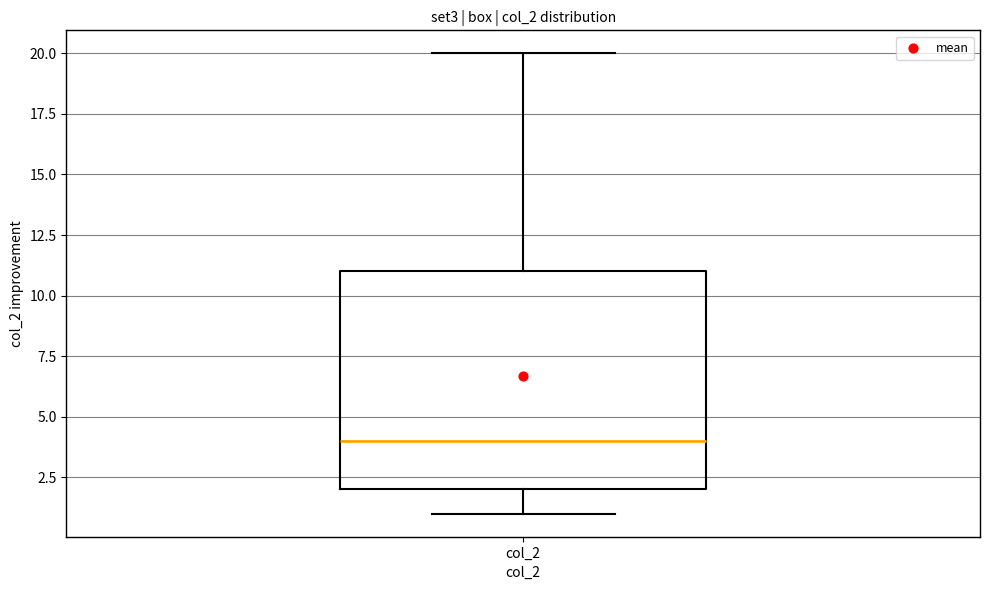

Read this box plot against the y-axis: the position of the median line, the range covered by the box, and the ends of both whiskers. The values are not printed on the chart, so give them approximately, as read against the axis.

median 4, box 2 to 11, whiskers 1 to 20